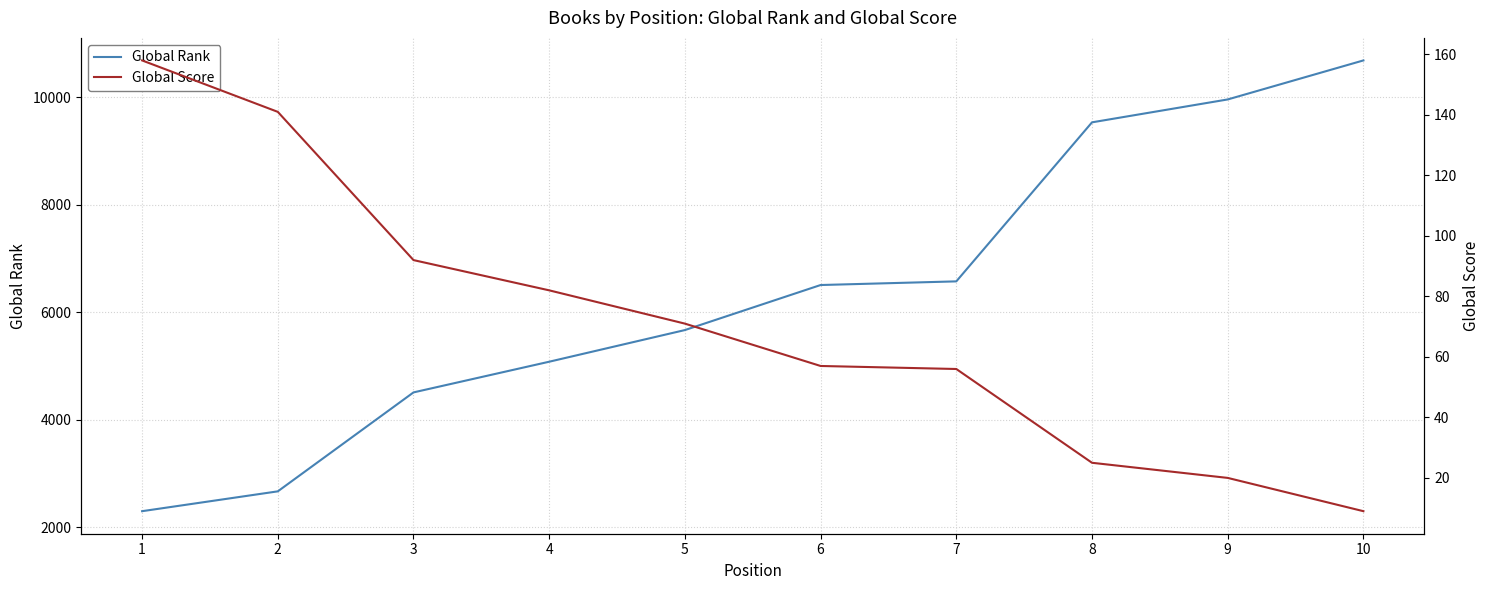

Rank the series by their maximum value, from highest to lowest.

Global Rank, Global Score